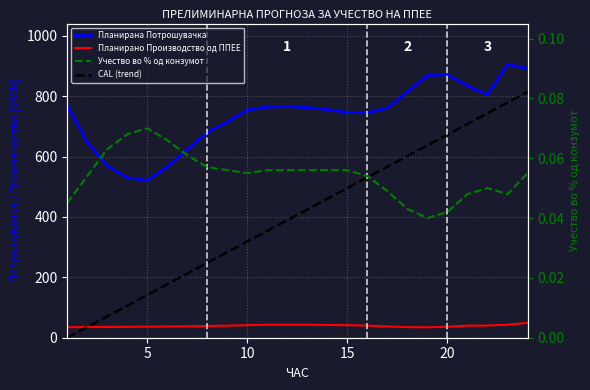

Which series has the largest total across all categories?

Планирана Потрошувачка